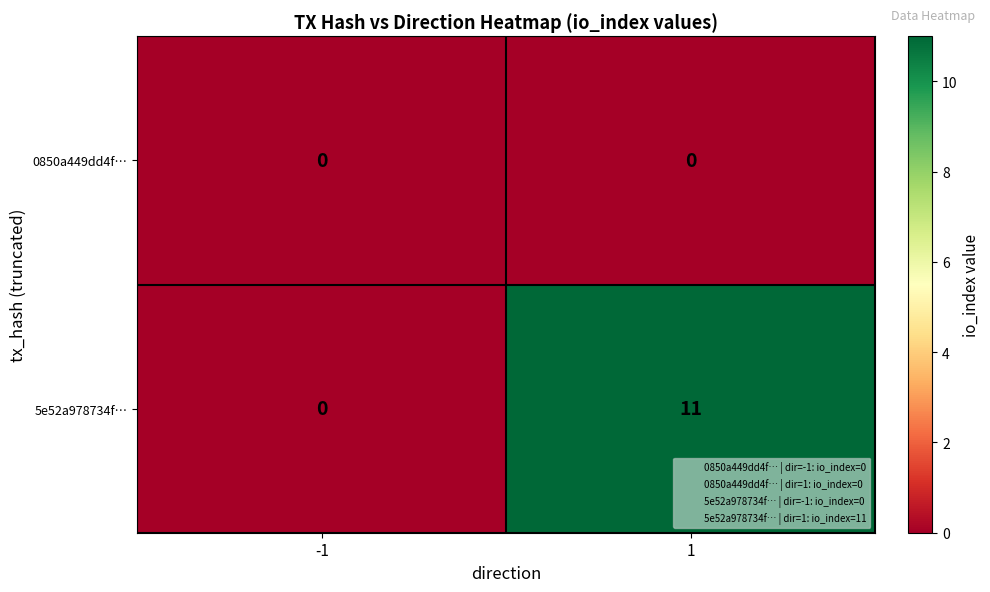

What value does the 5e52a978734f… series have at 1?

11